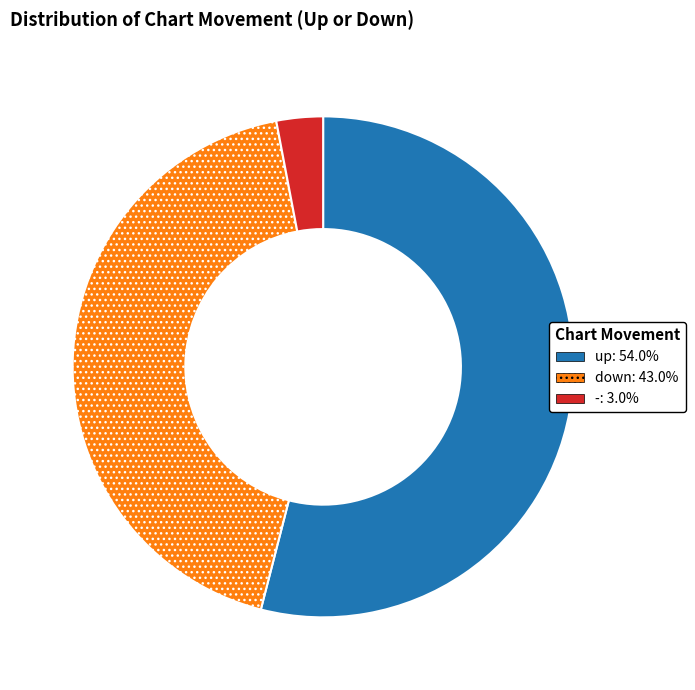

Rank the categories by value from highest to lowest.

up, down, -